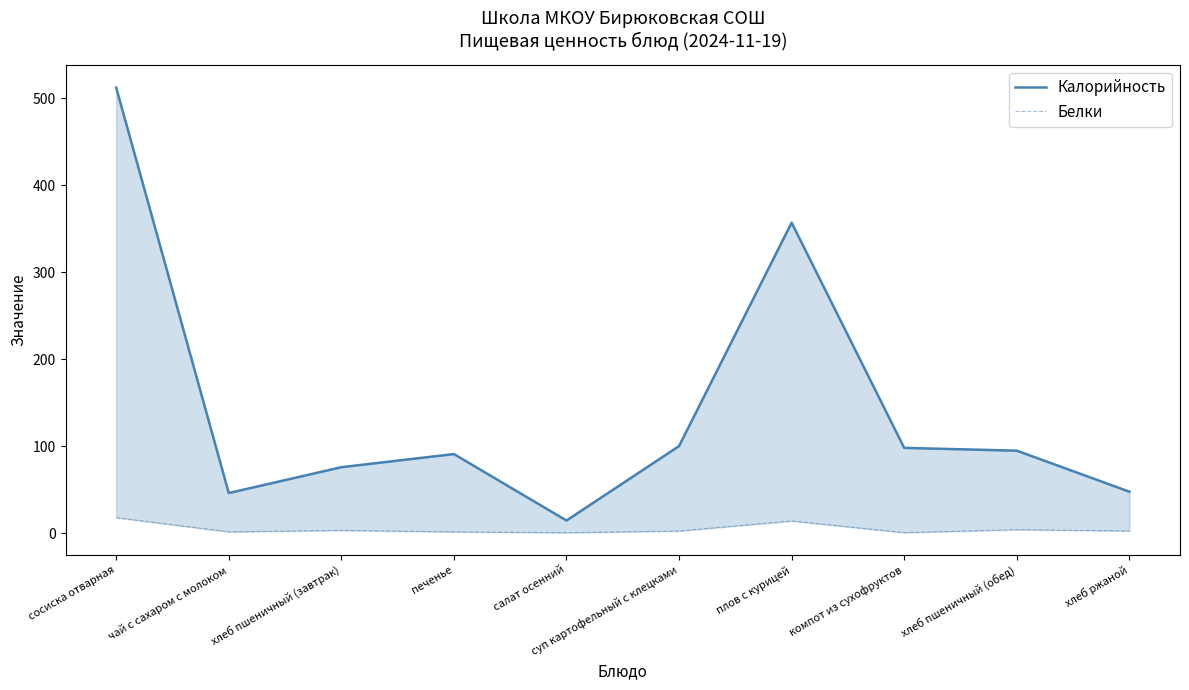

What is the label of the 10th point from the right?

сосиска отварная